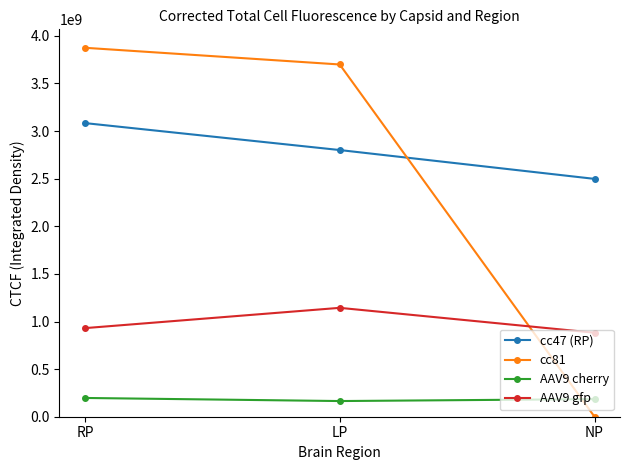

The value of cc81 at RP is 2053894746.7. True or false?

False